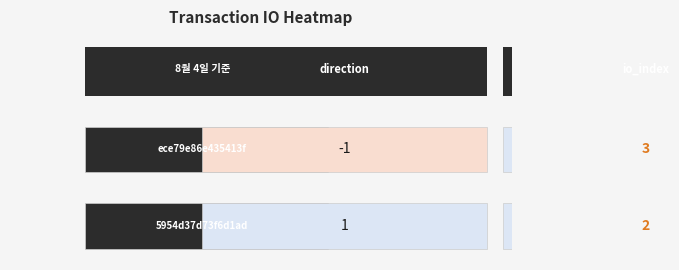

Reading right to left, extract all data points from this chart.

ece79e86e435413f8c88c70f262f802850856d1: 1=3	0=-1
5954d37d73f6d1ad3fd77b6a571c5451420d5b0: 1=2	0=1